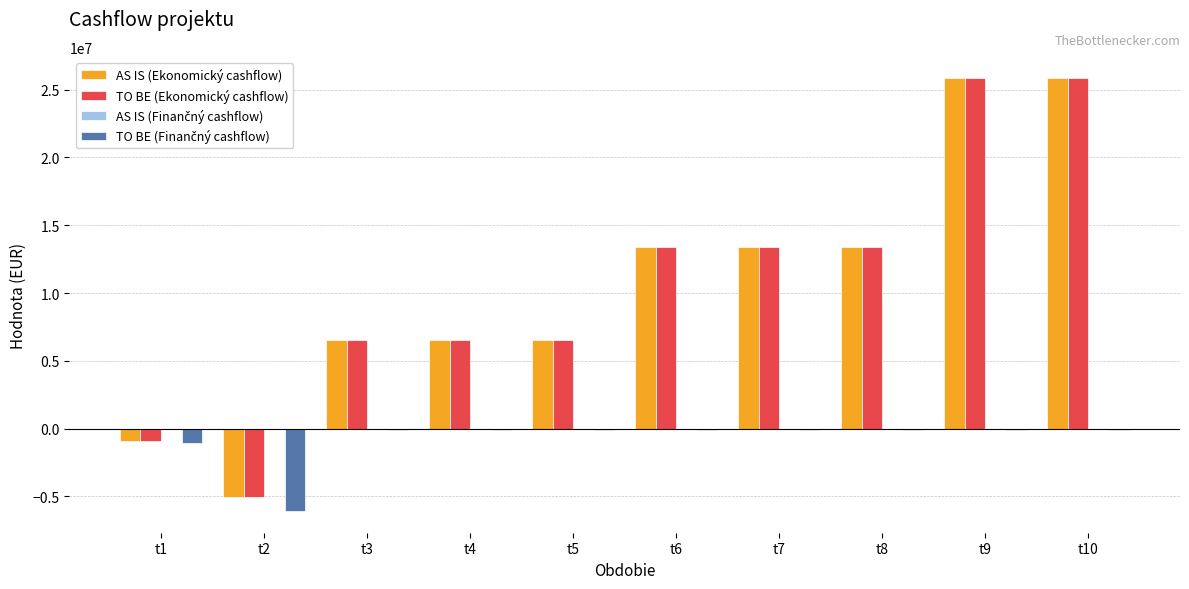

What is the sum of all AS IS (Ekonomický cashflow) values?

105374673.9